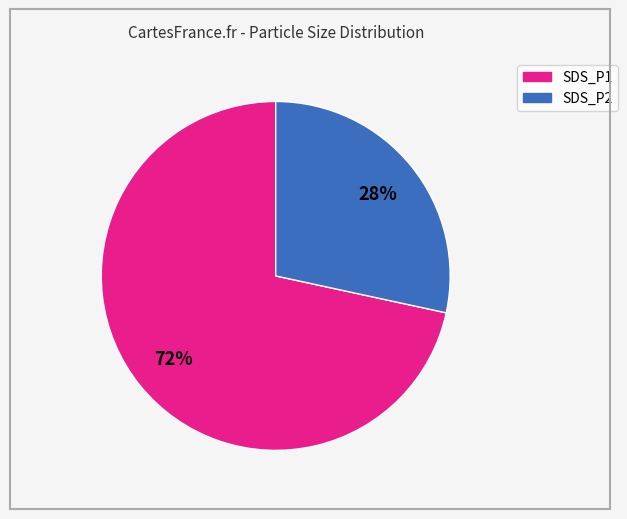

How many segments does this pie chart have?

2